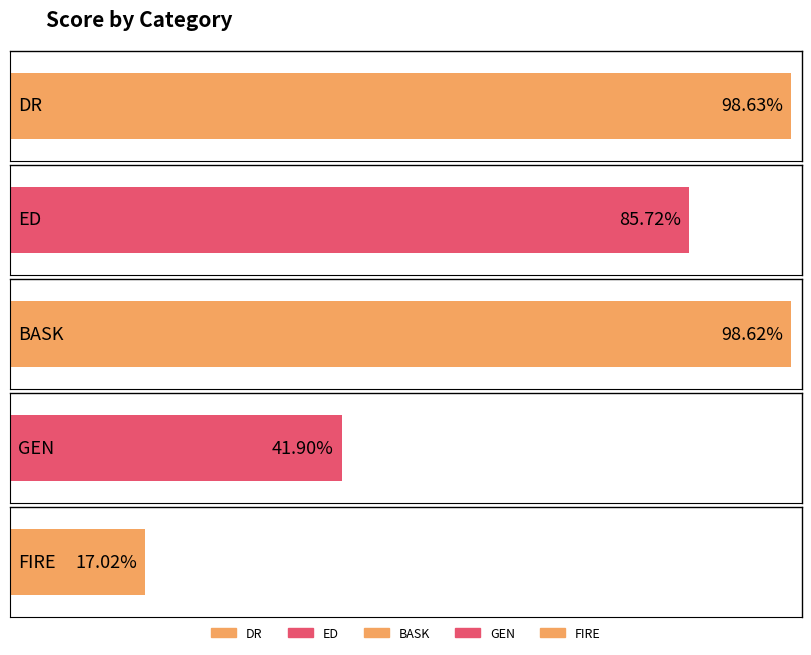

What is the sum of the values at ED and FIRE?

1.0